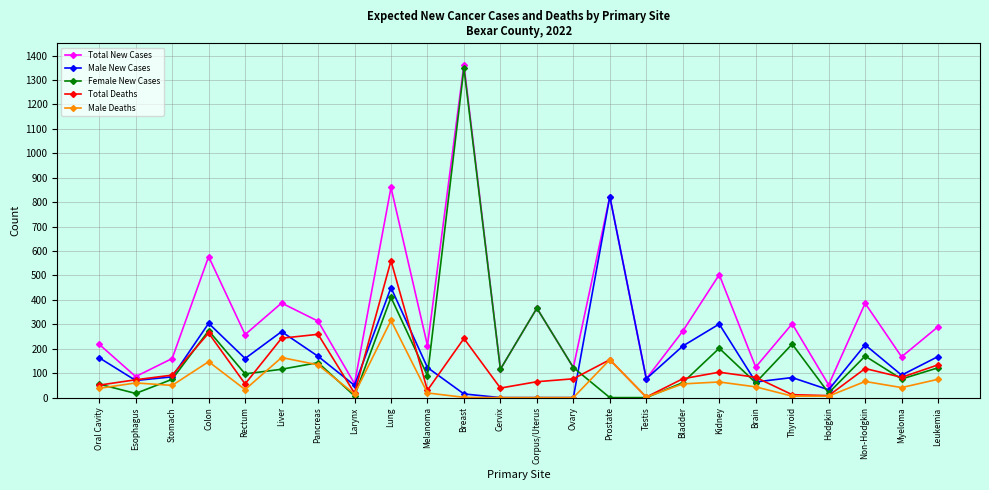

What is the total value across all series at Pancreas?

1018